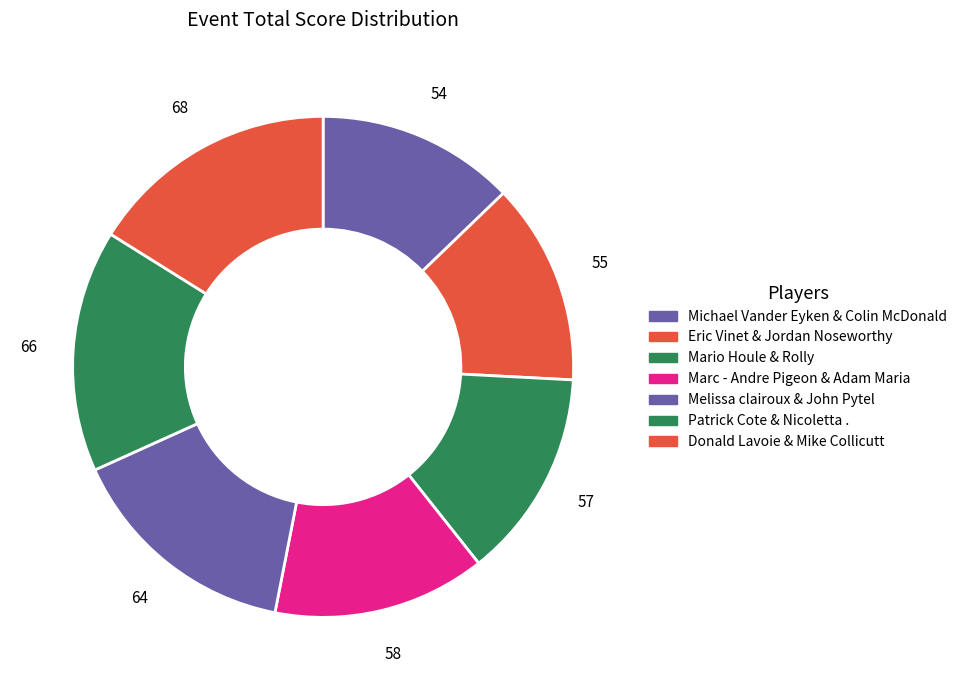

Is there any slice that represents more than half of the pie?

No